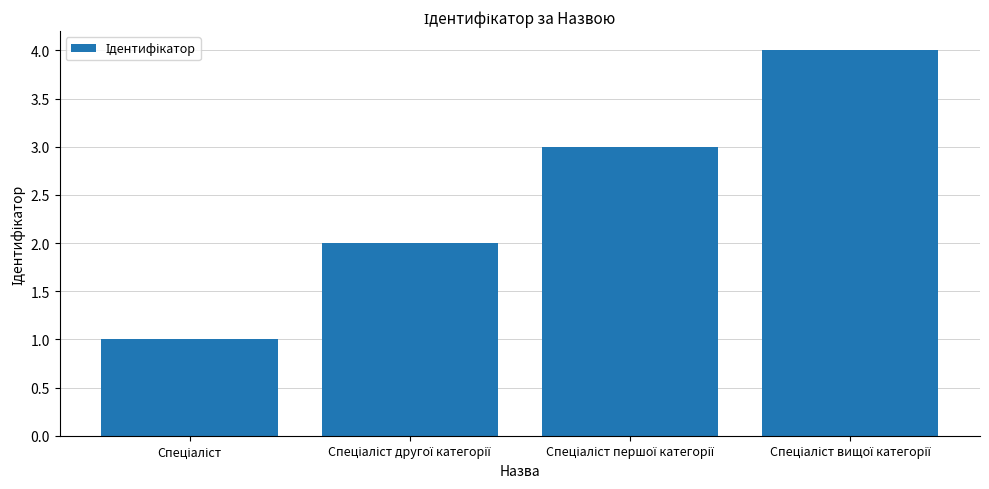

What is the sum of all values?

10